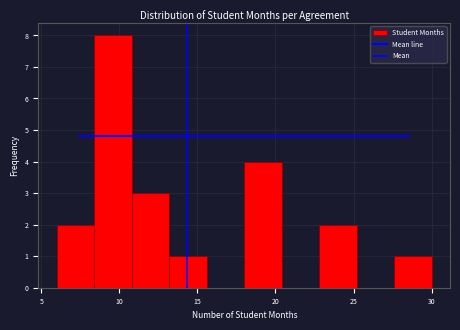

What is the height of the bar covering 22.8 to 25.2 on the x-axis? Neither the bar edges nor the heights are printed on the chart, so give them approximately, as read against the axes.

2